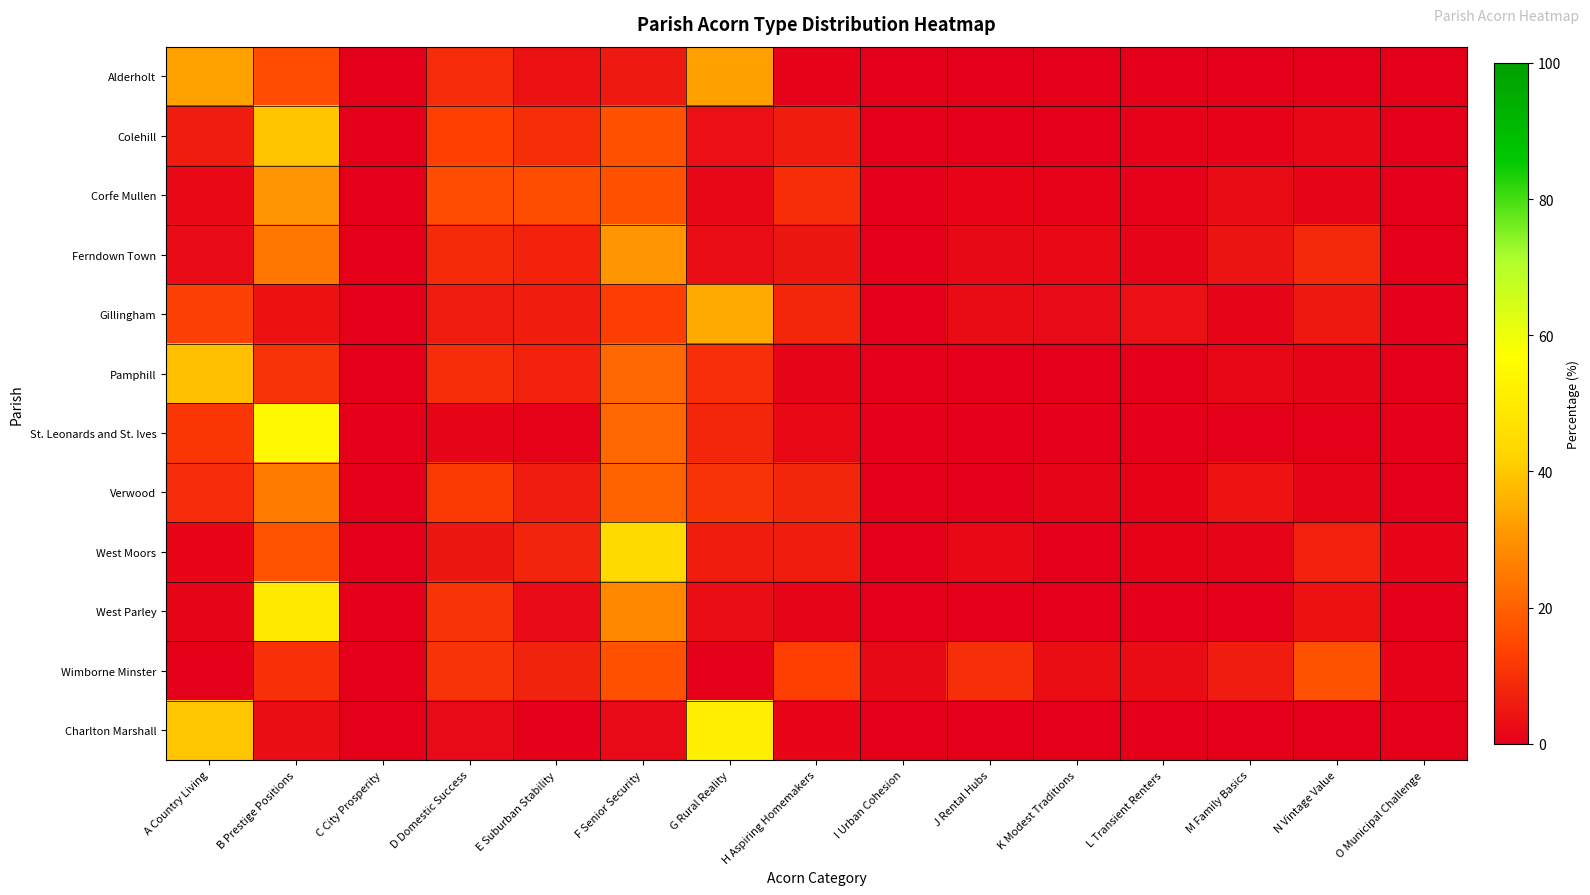

What is the spread (max minus min) of values at G Rural Reality?

51.1